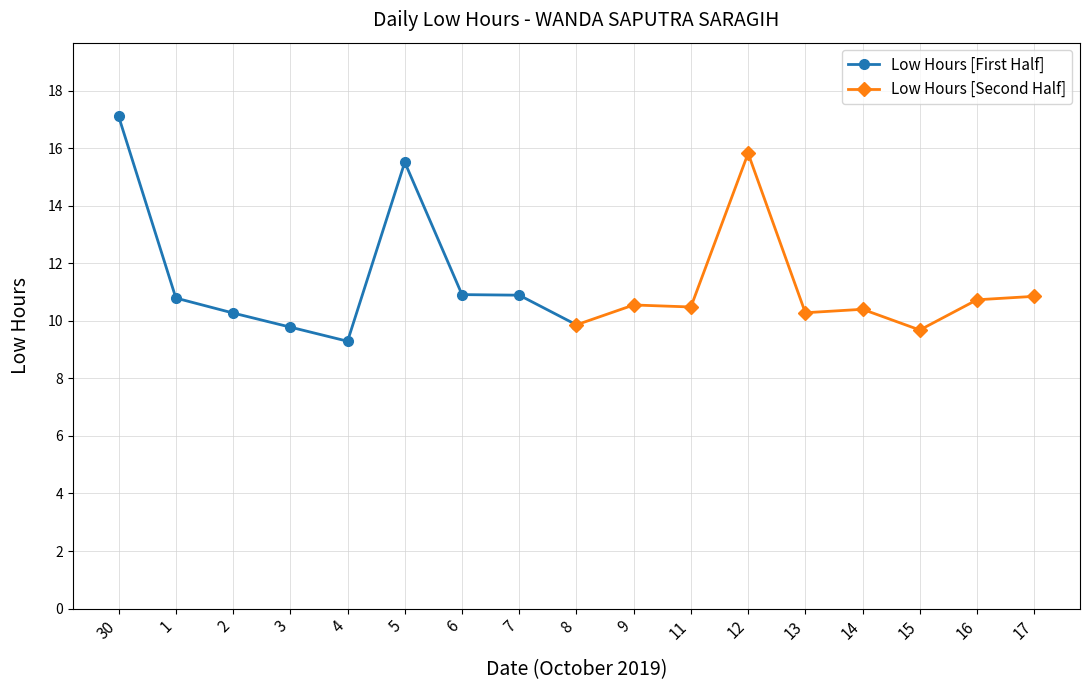

What is the minimum value for Low Hours [Second Half]?

9.7